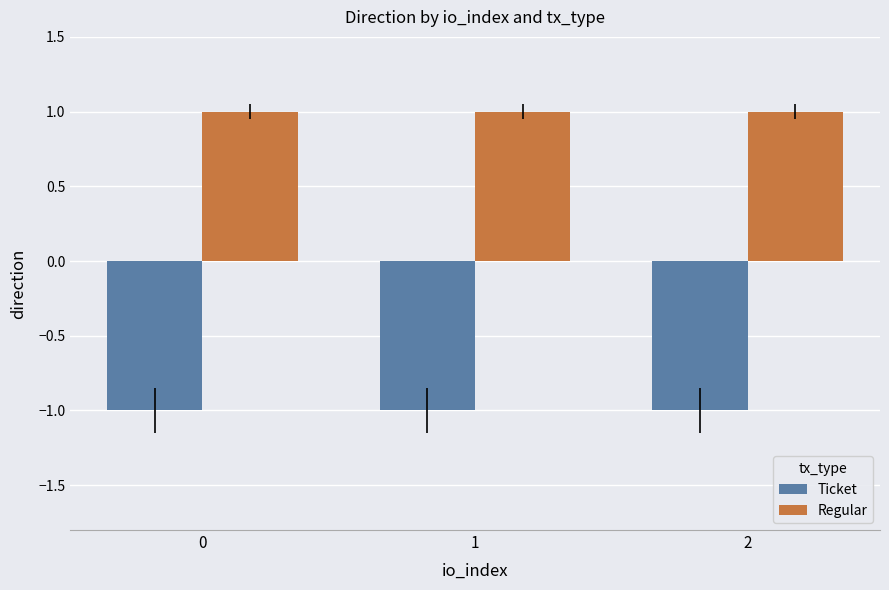

At 0, list the series in order from smallest to largest.

Ticket, Regular